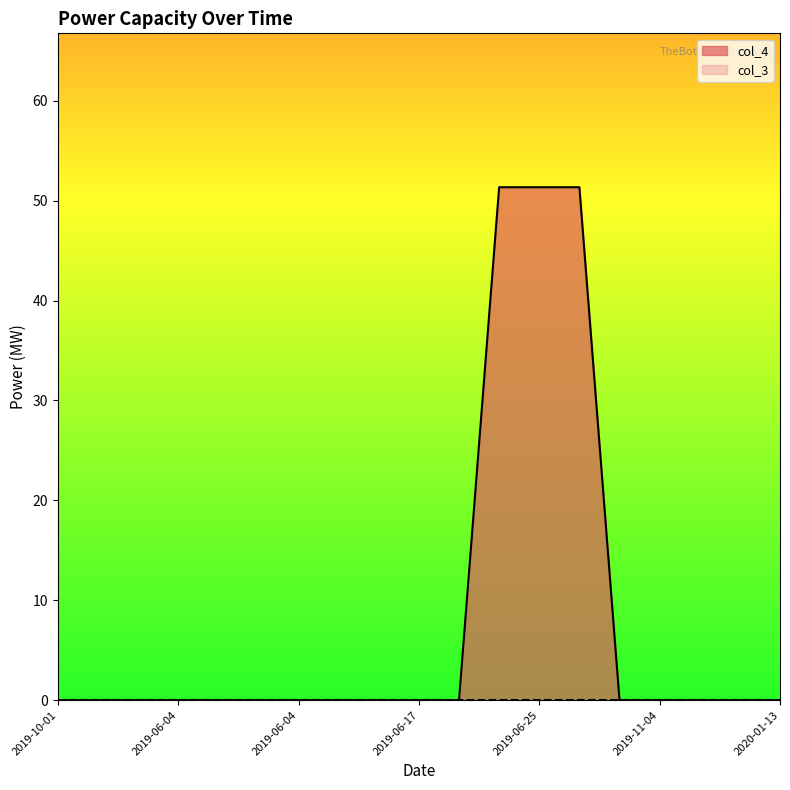

The value at 2020-05-25 is 80.6. True or false?

False